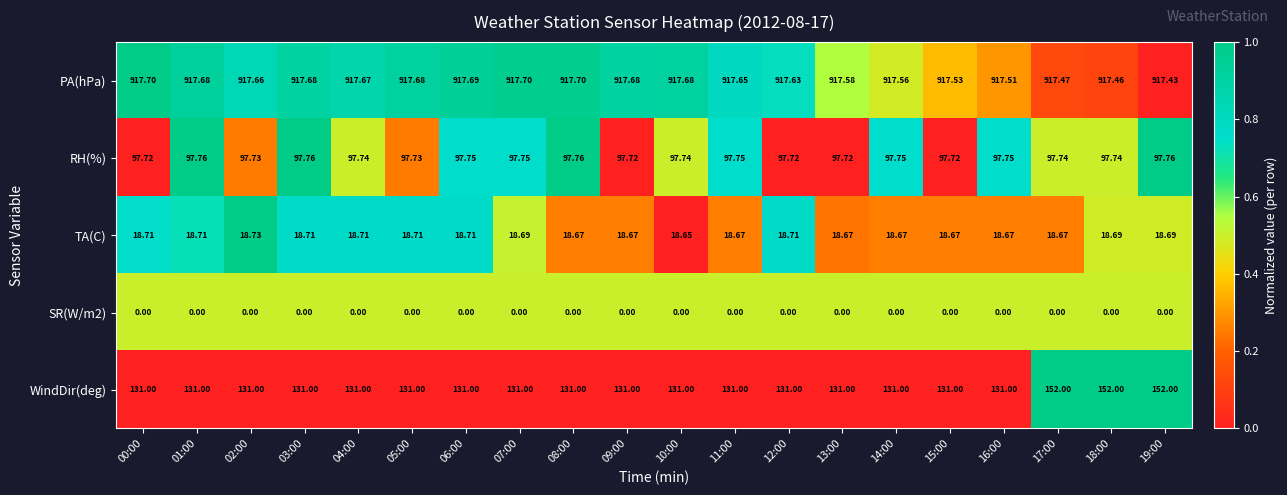

Which series has the widest spread of values?

WindDir(deg)